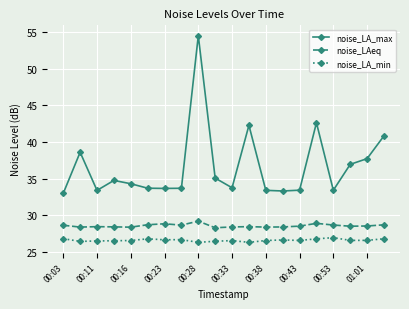

True or false: noise_LA_min and noise_LA_max intersect in this chart.

False